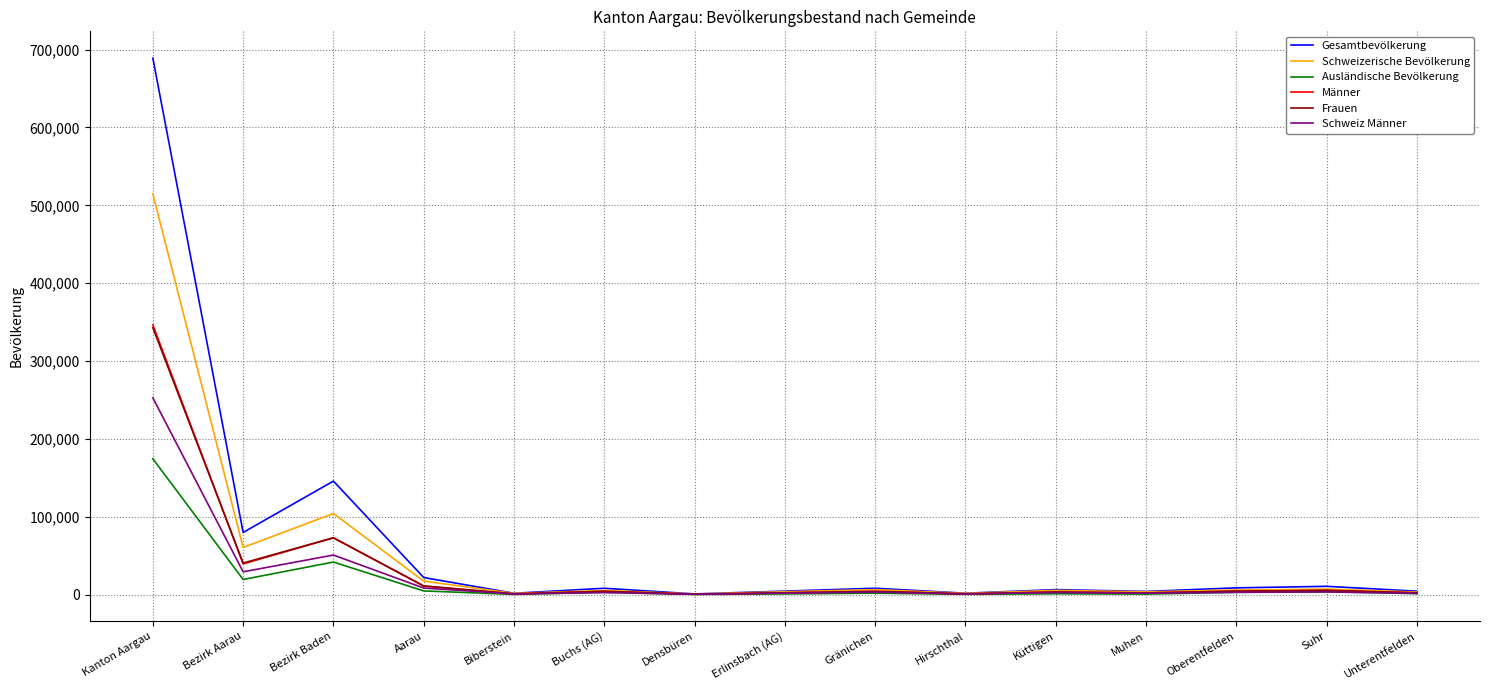

Is it true that Schweizerische Bevölkerung equals 60419 at Bezirk Aarau?

True